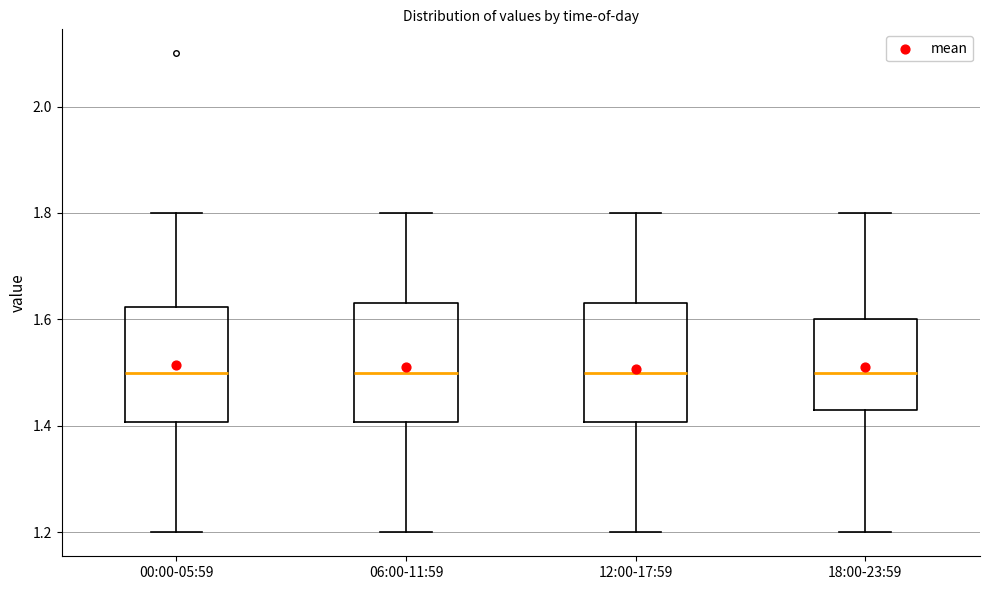

Reading left to right, read every box against the y-axis: the position of its median line, the range the box covers, and the ends of its whiskers. The values are not printed on the chart, so give them approximately, as read against the axis.

00:00-05:59: median 1.50, box 1.40 to 1.62, whiskers 1.20 to 1.80
06:00-11:59: median 1.50, box 1.40 to 1.64, whiskers 1.20 to 1.80
12:00-17:59: median 1.50, box 1.40 to 1.64, whiskers 1.20 to 1.80
18:00-23:59: median 1.50, box 1.44 to 1.60, whiskers 1.20 to 1.80